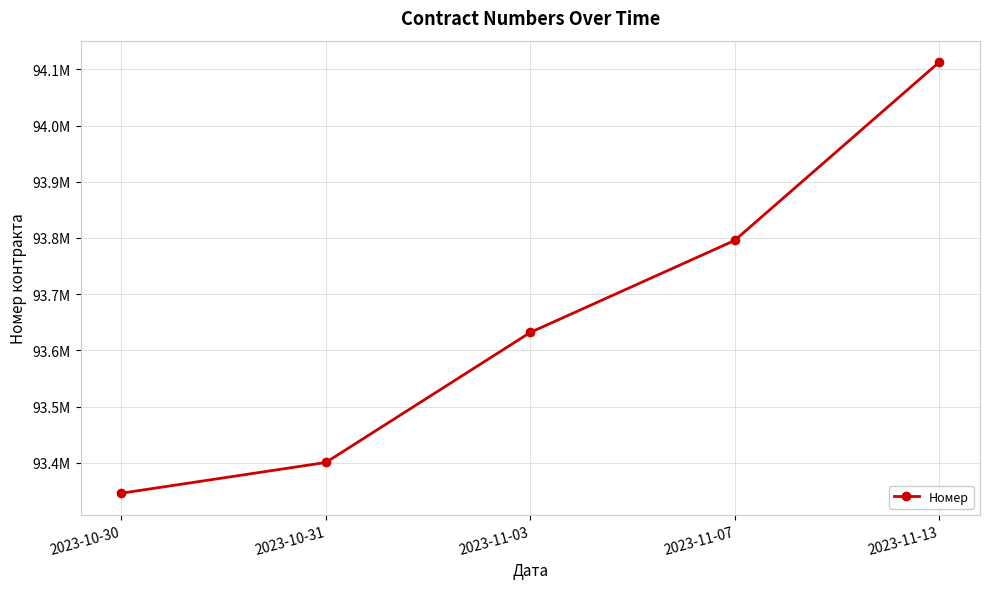

Which category has the highest value across all series?

2023-11-13